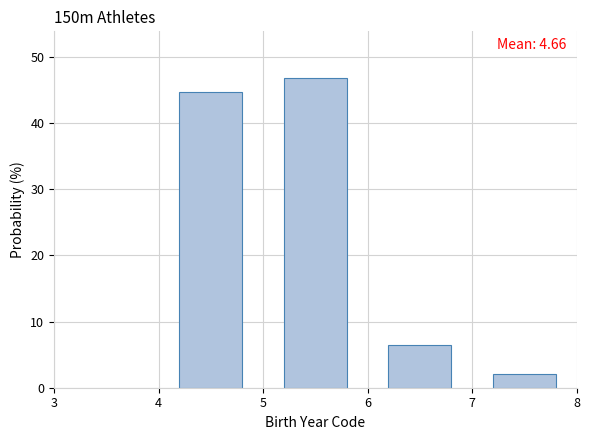

Which range on the x-axis has the tallest bar?

5 to 6